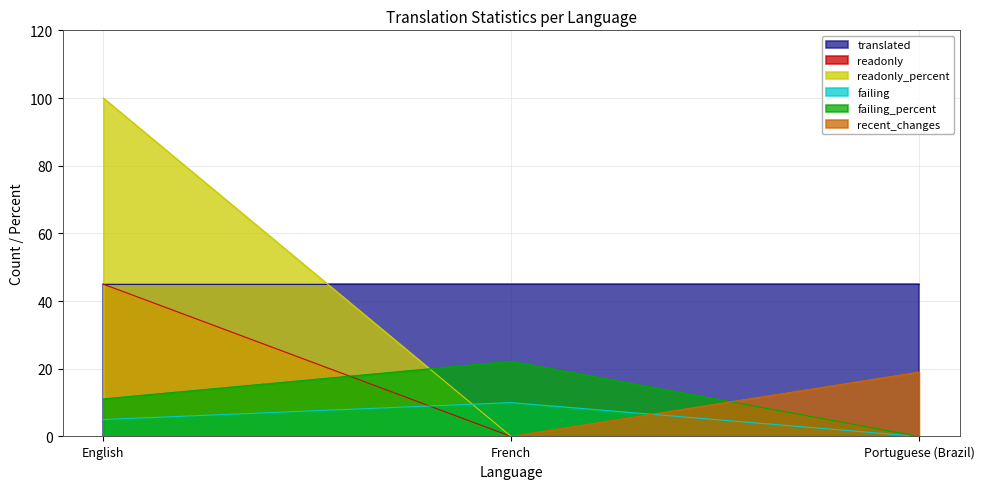

Which category has the highest value in the failing series?

French